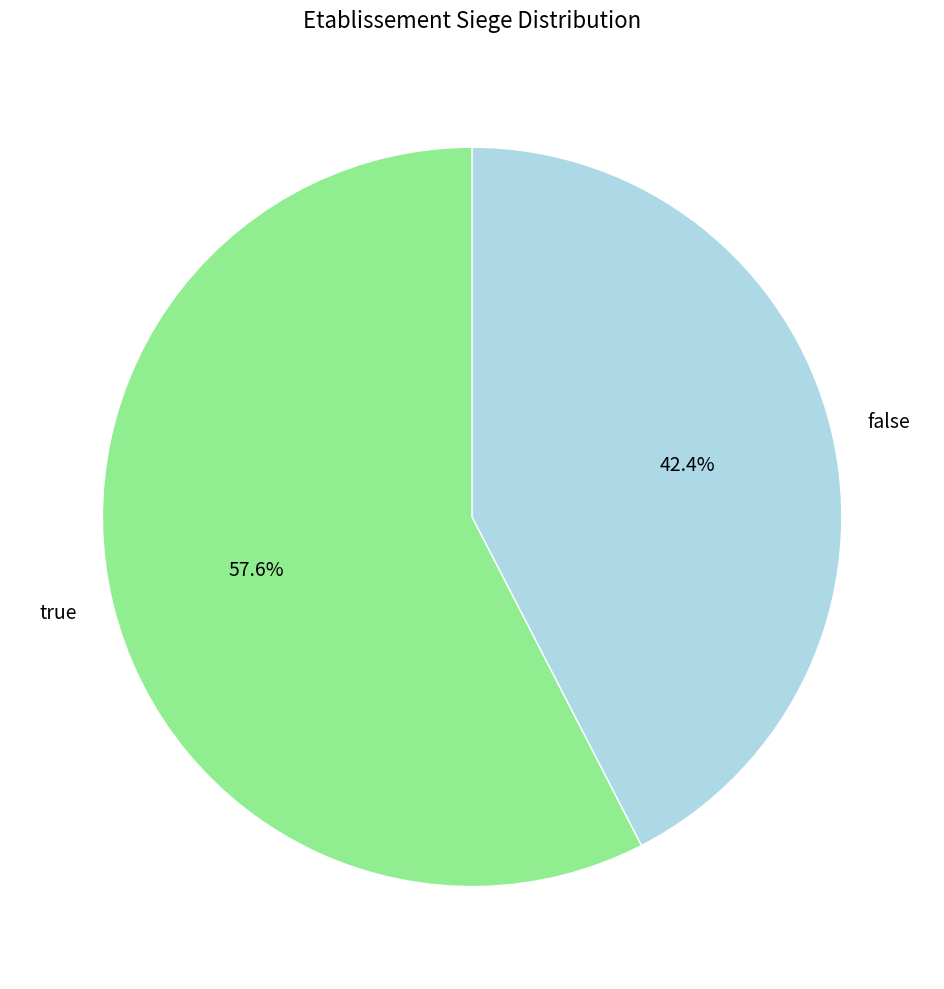

Does true account for over 50% of the chart?

Yes